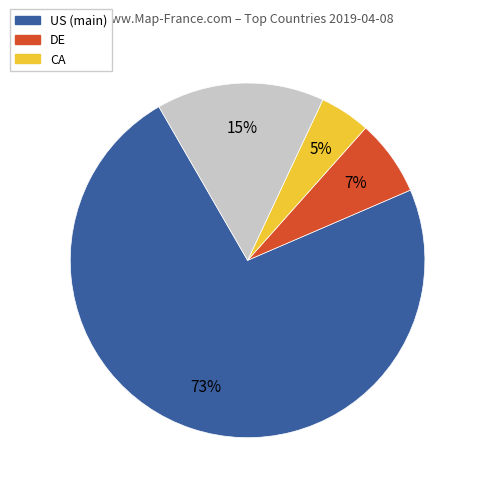

Count the number of slices in the pie.

4